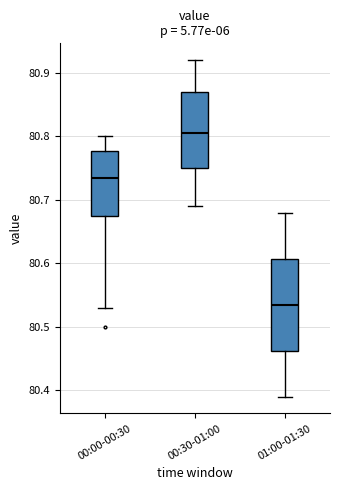

Where does the upper whisker of the box for 00:30-01:00 end on the y-axis? The values are not printed on the chart, so give them approximately, as read against the axis.

80.92